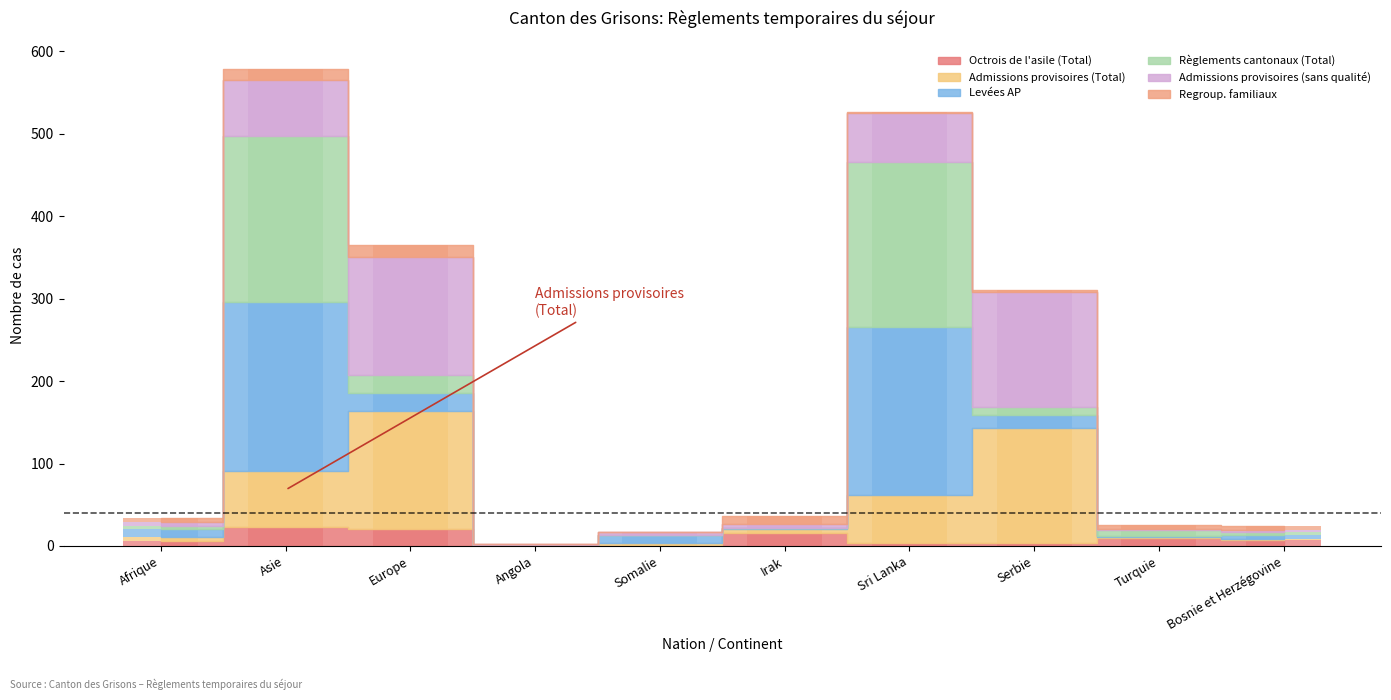

The Règlements cantonaux (Total) series shows 0 at Angola. True or false?

True